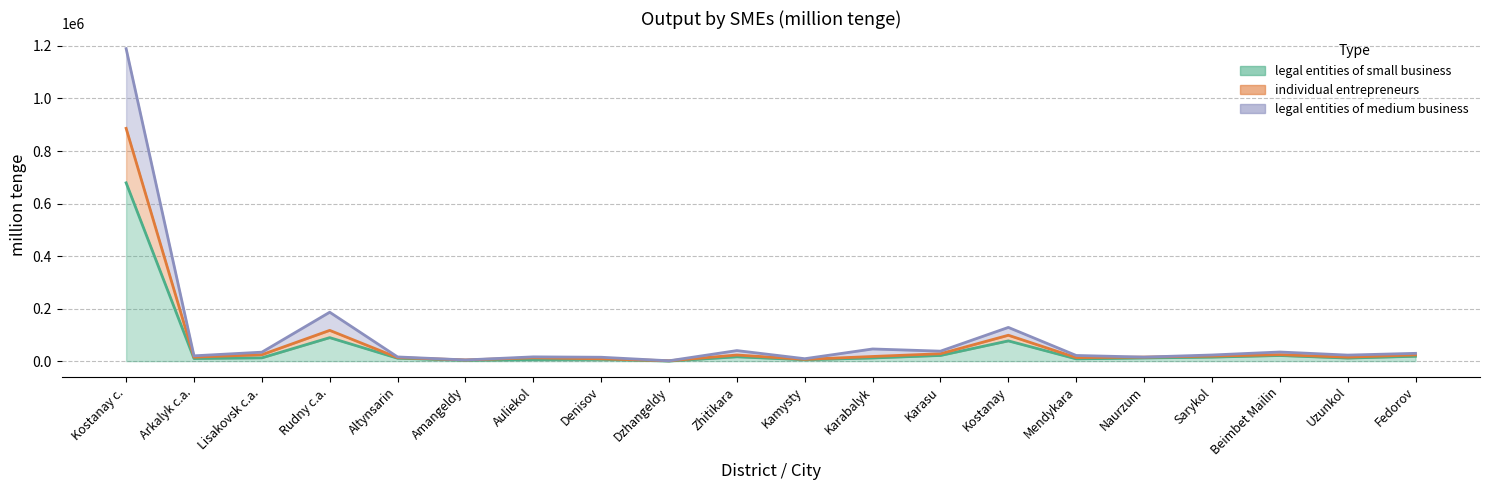

What is the difference between the legal entities of medium business values at Fedorov and Uzunkol?

6695